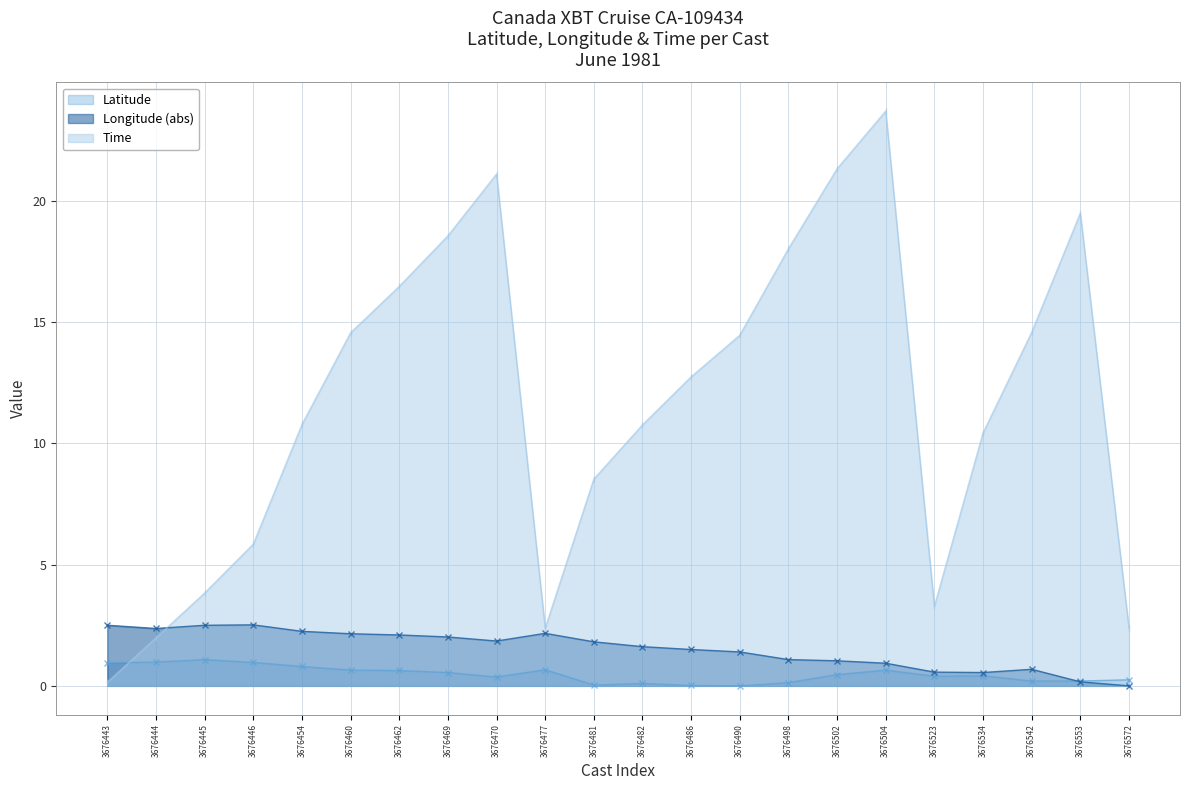

How many positive values does the Latitude series have?

21